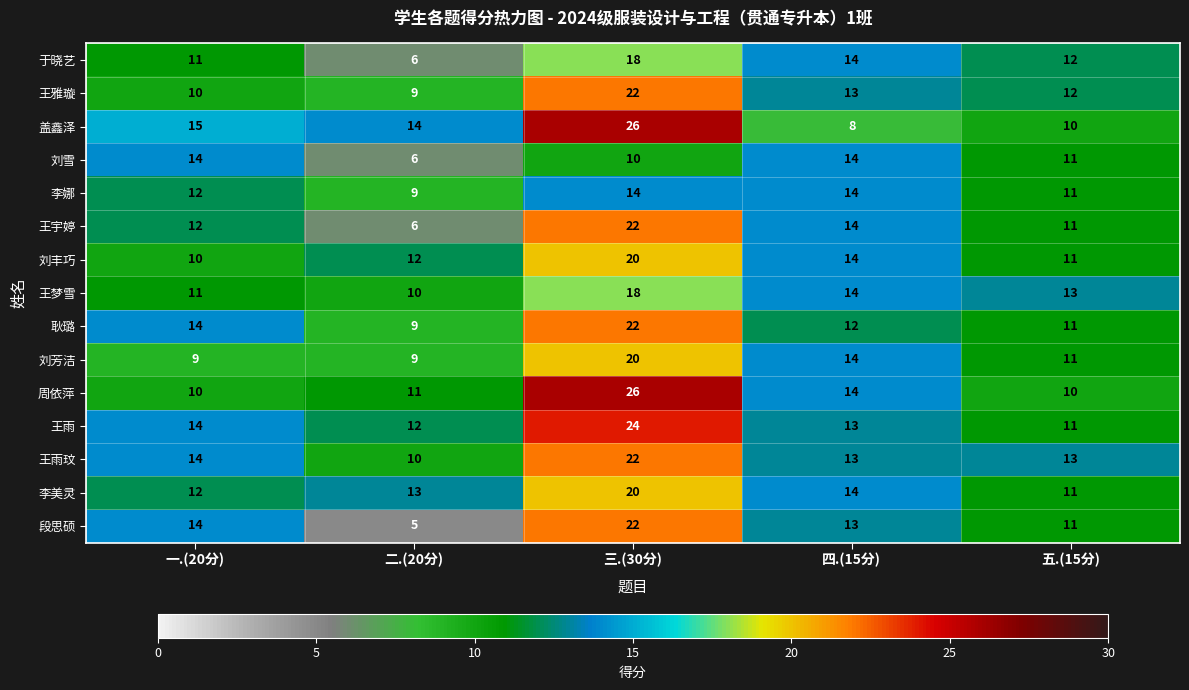

What value does the 王雅璇 series have at 三.(30分)?

22